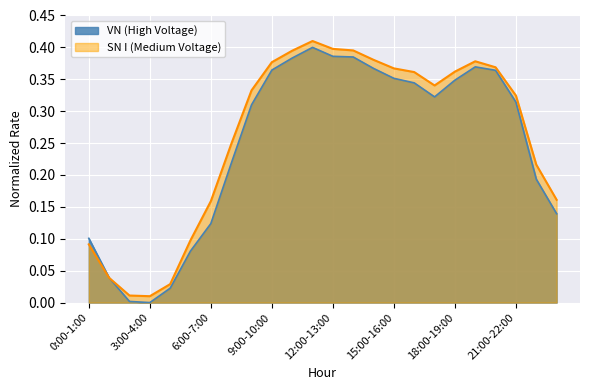

How many interior local peaks does the VN_avg series have?

2